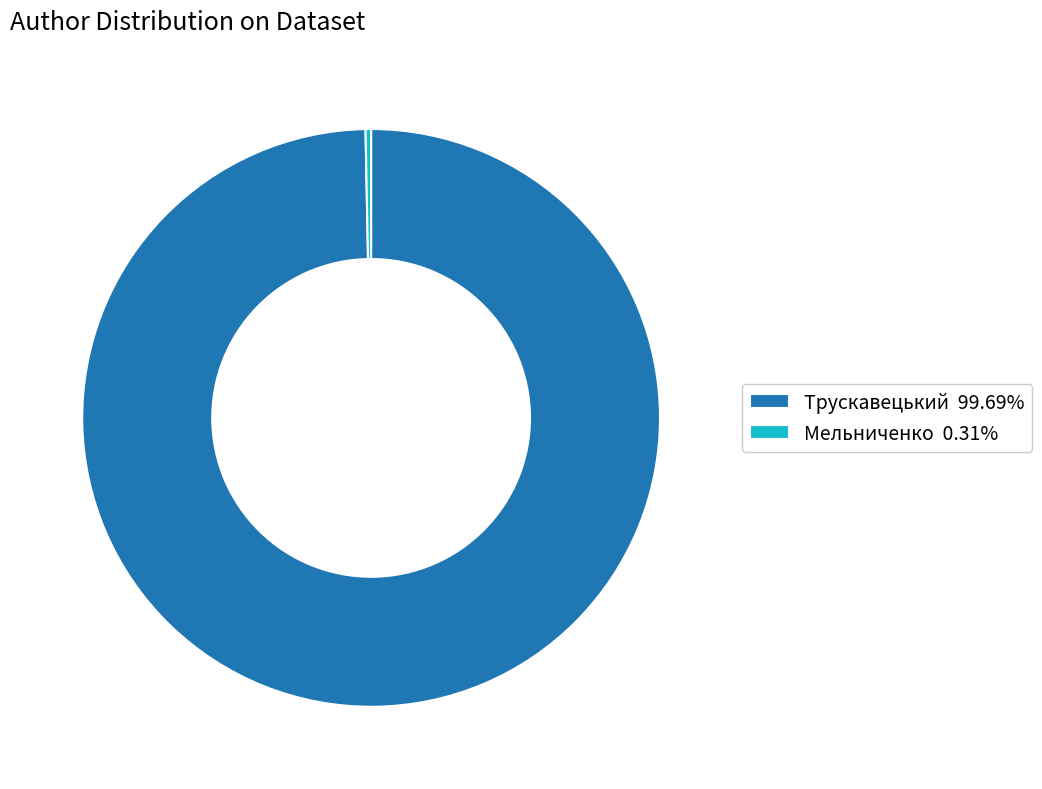

What is the majority slice?

Трускавецький